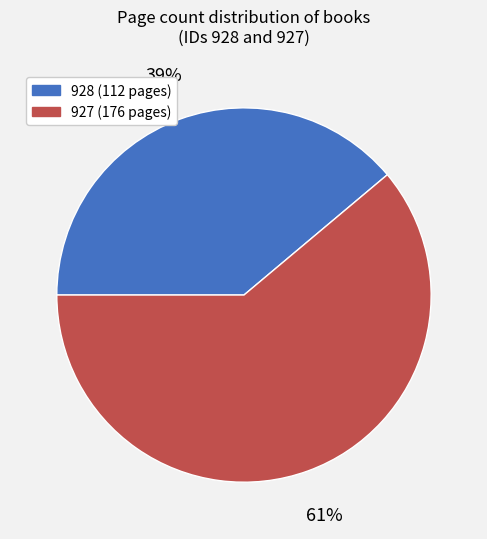

To the nearest percent, what portion does 928 represent?

39%